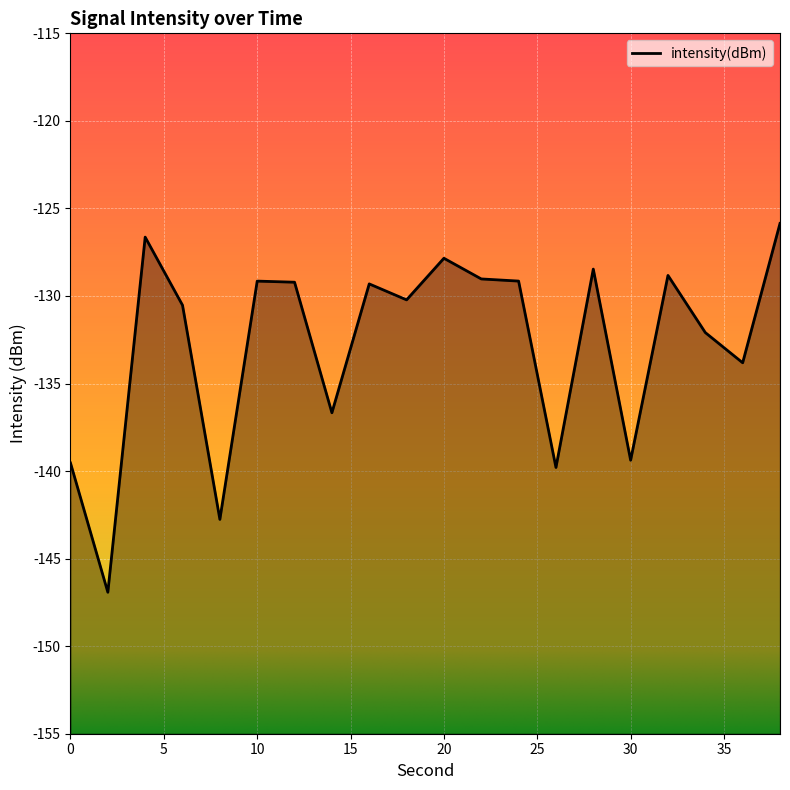

Does the chart display data point markers on the line(s)?

No